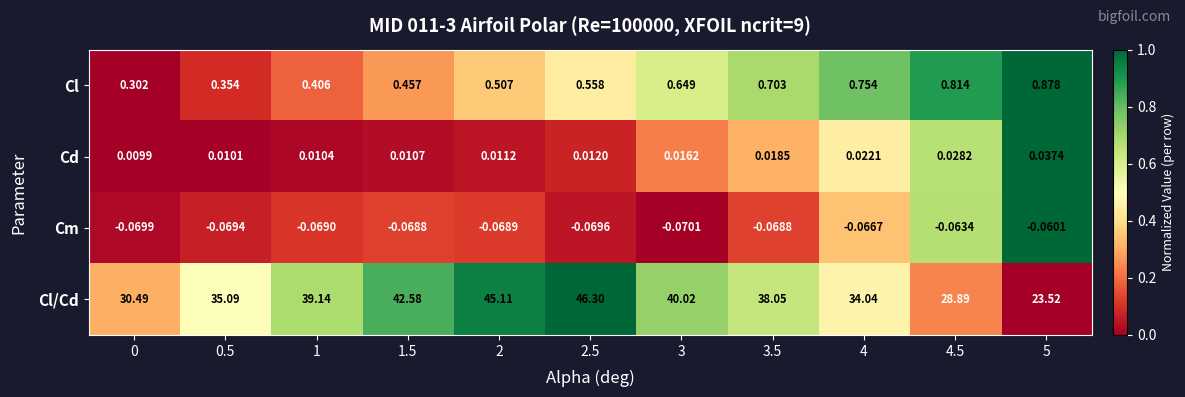

Is the value of Cm at 2 greater than the value of Cl at 4?

No